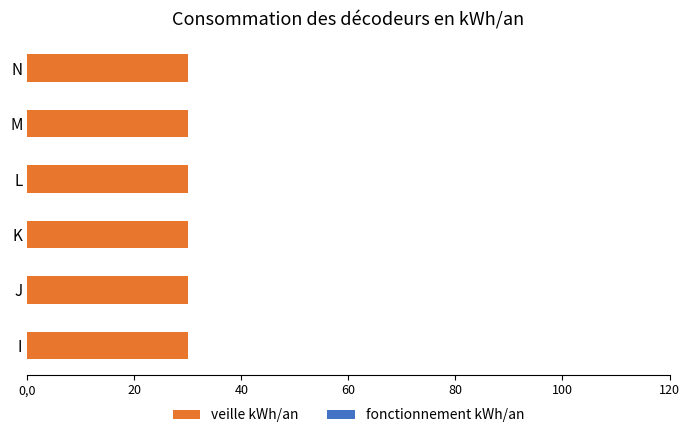

What value does the veille kWh/an series have at N?

30